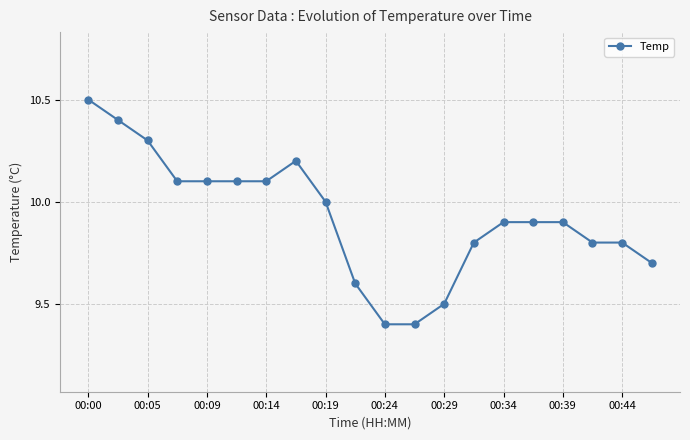

How many data points does each series have?

20